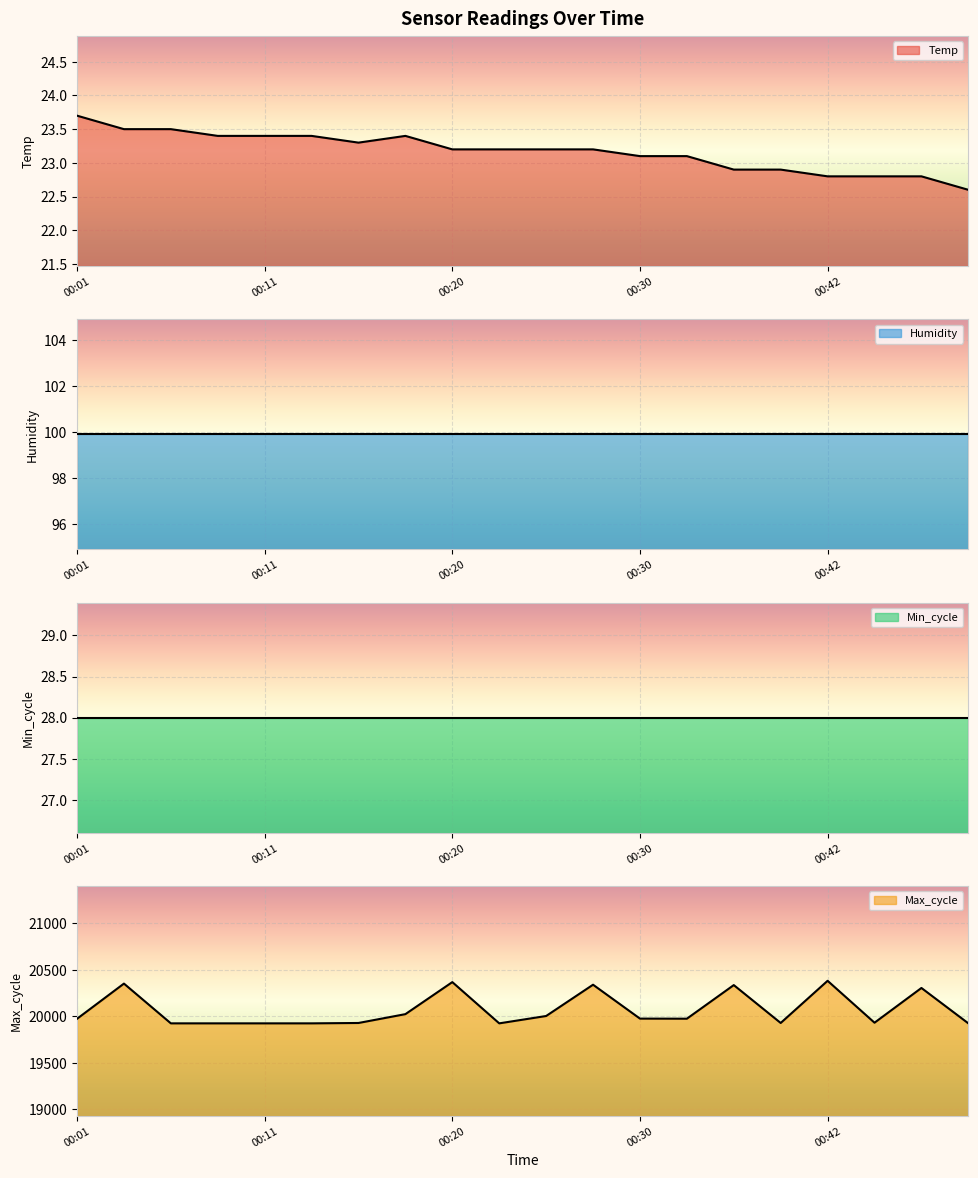

At how many categories does at least one series exceed 140?

20